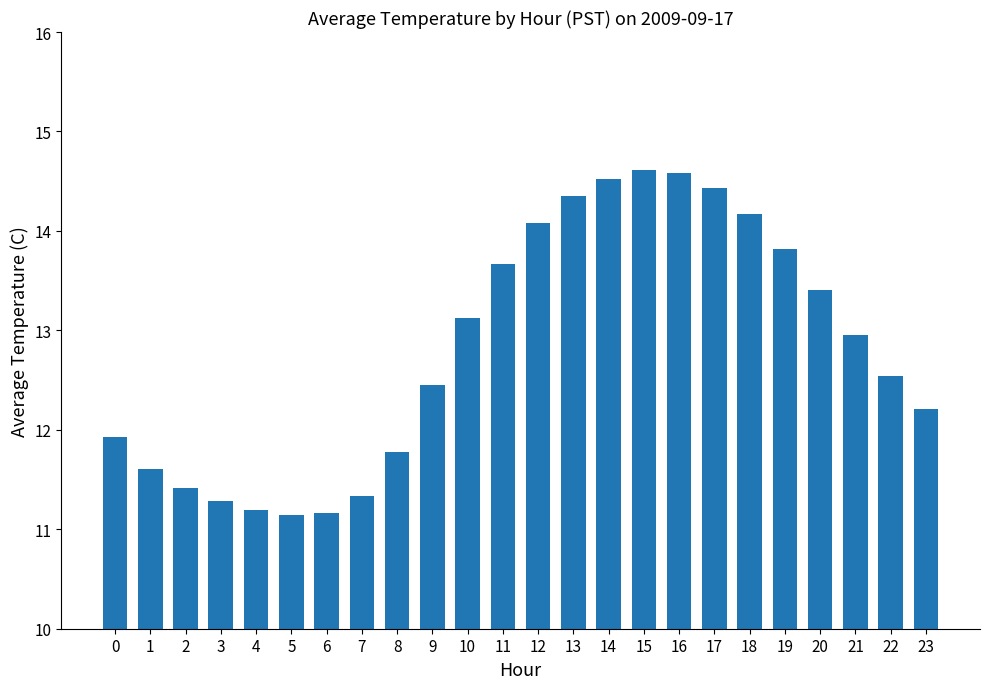

What is the ratio of the value at 13 to the value at 15?

1.0